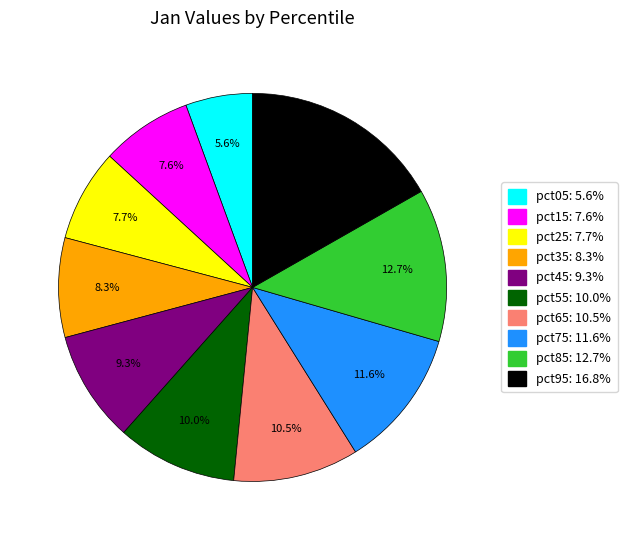

Does any single category account for the majority?

No